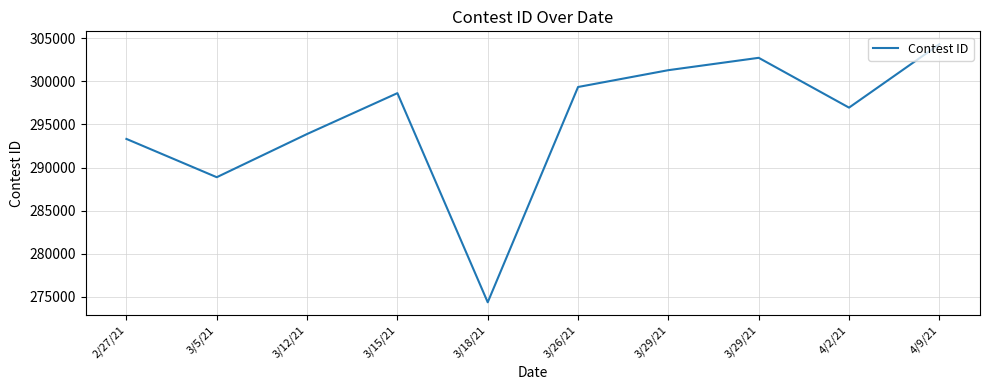

What is the sum of all values?

2953637